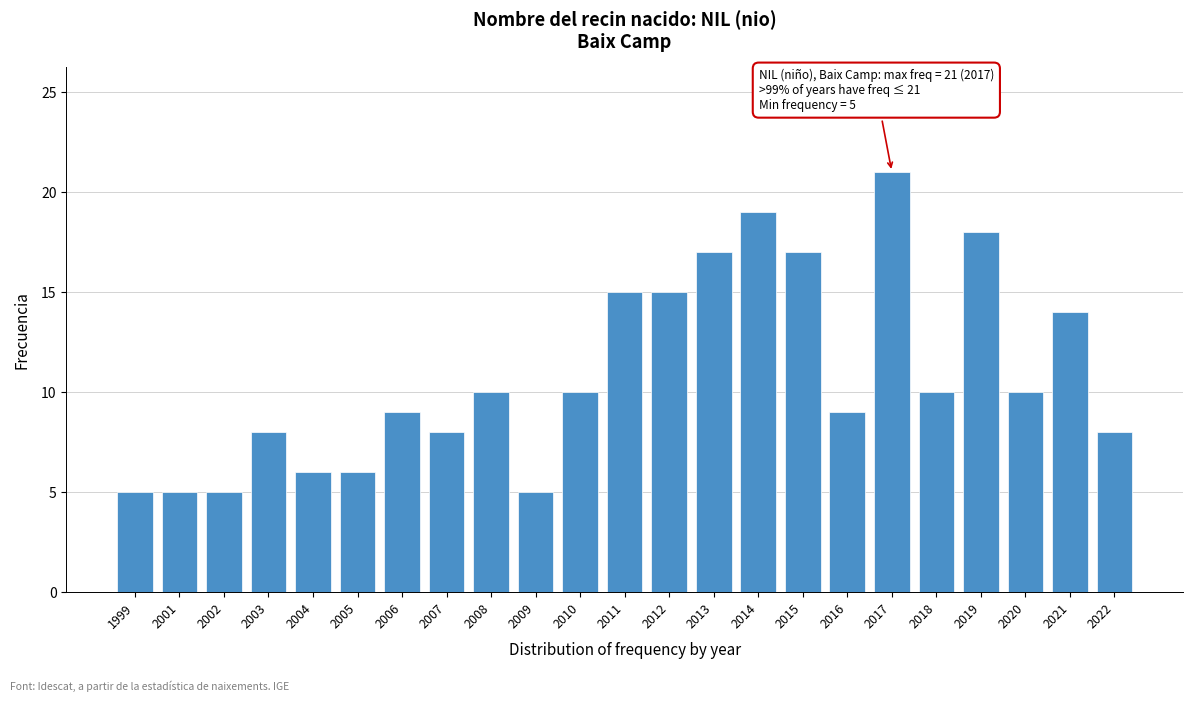

Reading right to left, what are all the values shown in this chart?

8	14	10	18	10	21	9	17	19	17	15	15	10	5	10	8	9	6	6	8	5	5	5